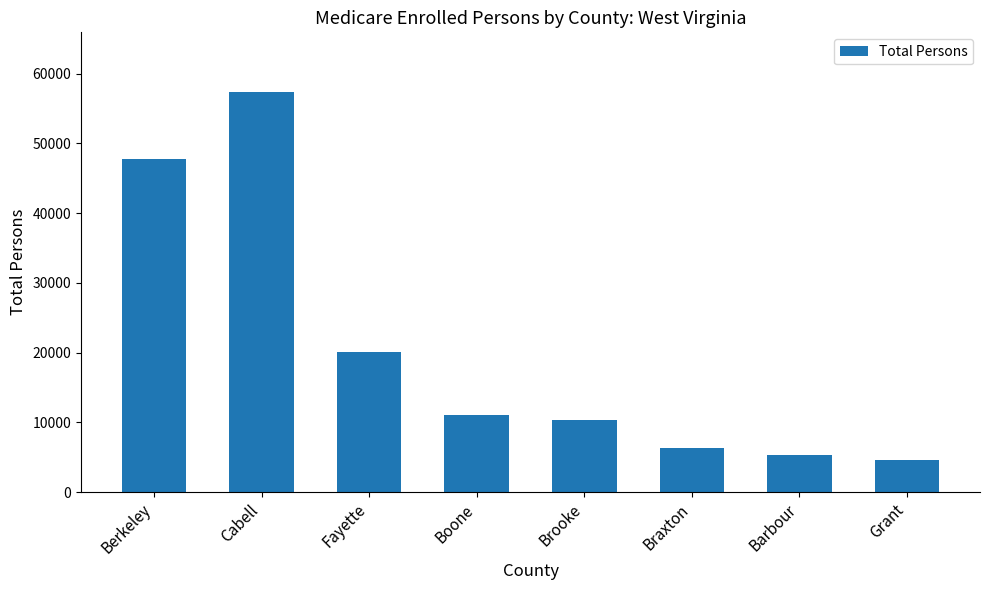

The chart shows a value of 6487 at Boone. True or false?

False